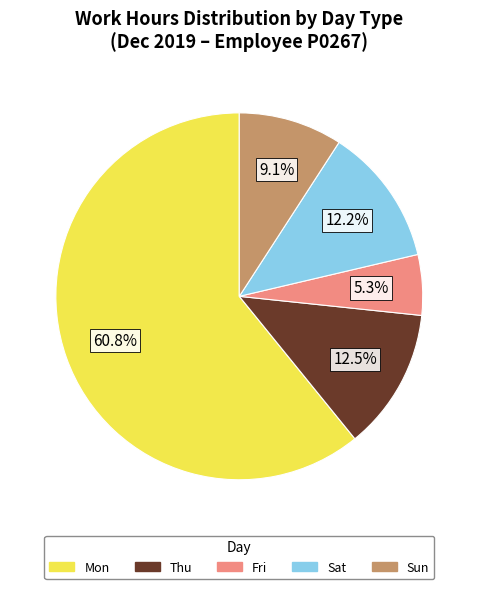

Does any single category account for the majority?

Yes